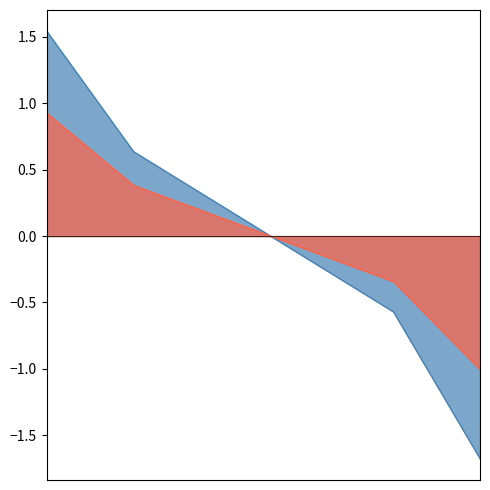

True or false: the data shows 0.4 at 19940101.

False